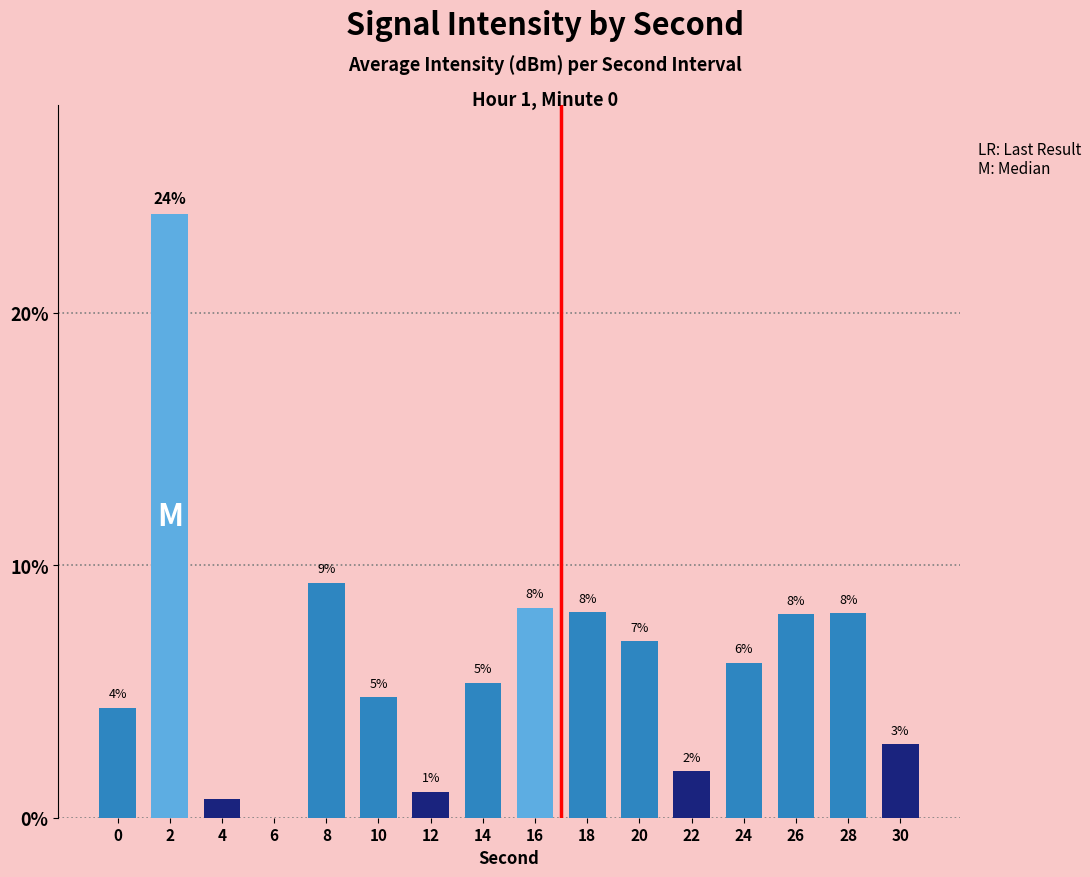

The value at 20 is 7.0. True or false?

True